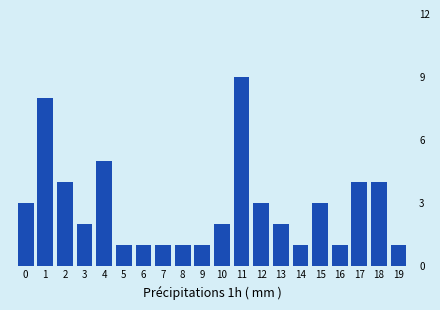

Reading left to right, transcribe all the data shown in this chart.

3	8	4	2	5	1	1	1	1	1	2	9	3	2	1	3	1	4	4	1